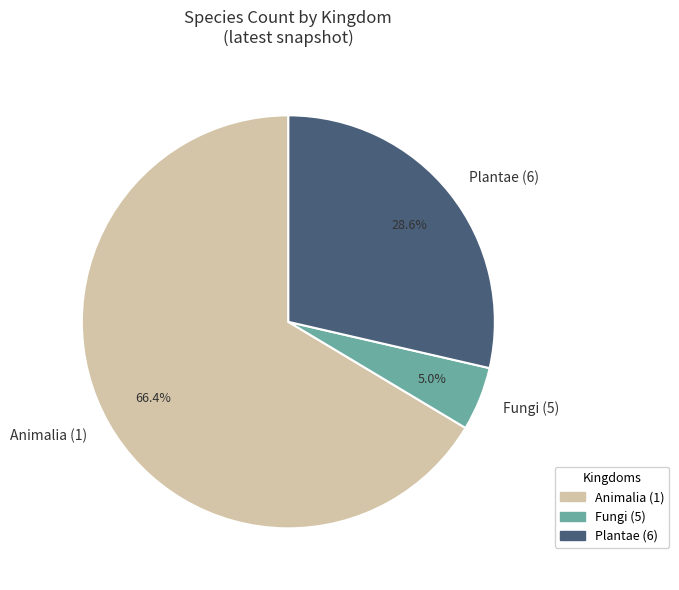

Which slice is the smallest?

Fungi (5)